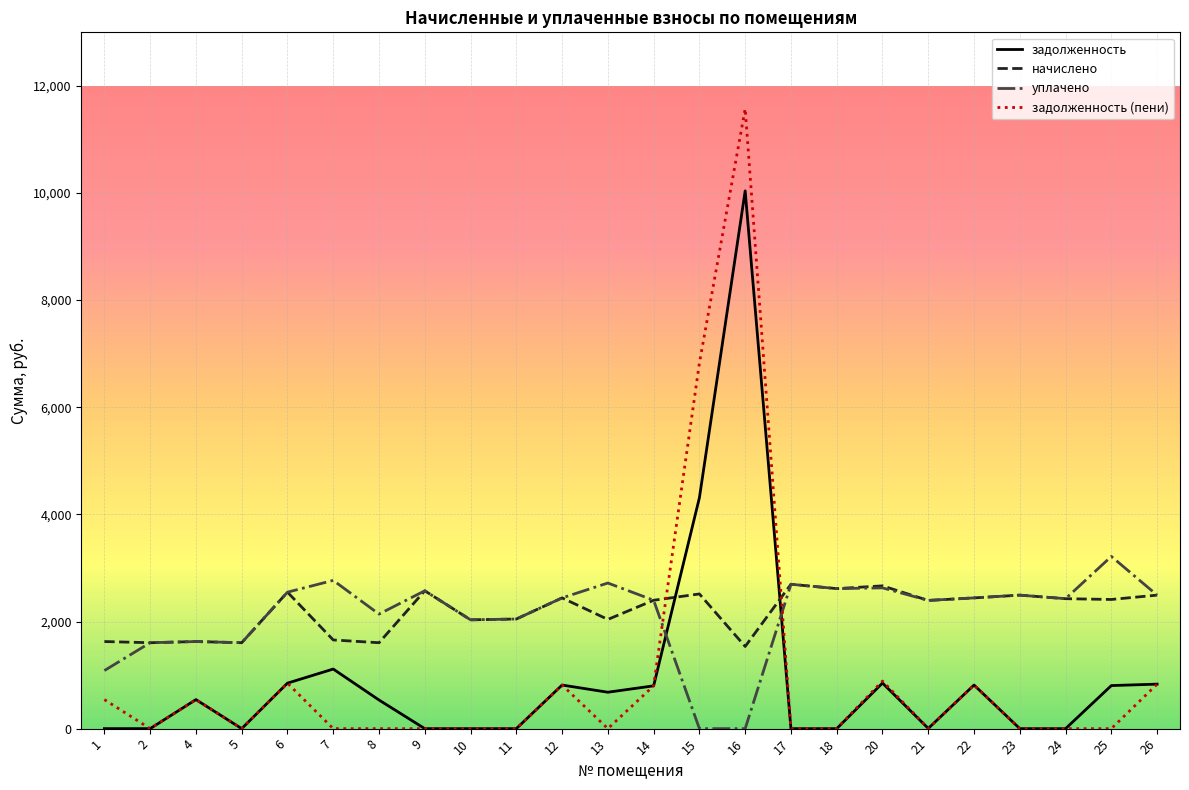

At 25, list the series in order from smallest to largest.

задолженность (пени), задолженность, начислено, уплачено